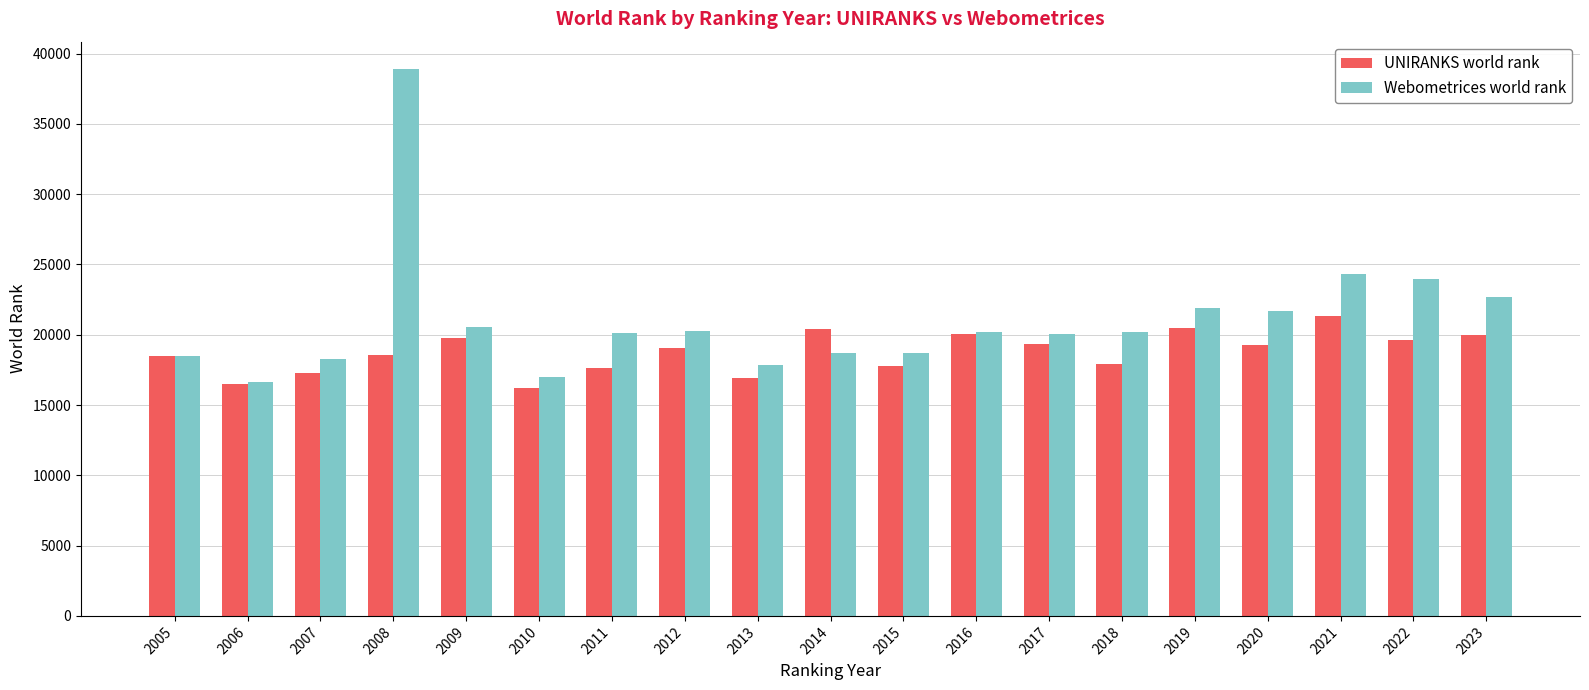

How many bars are there in each group?

2